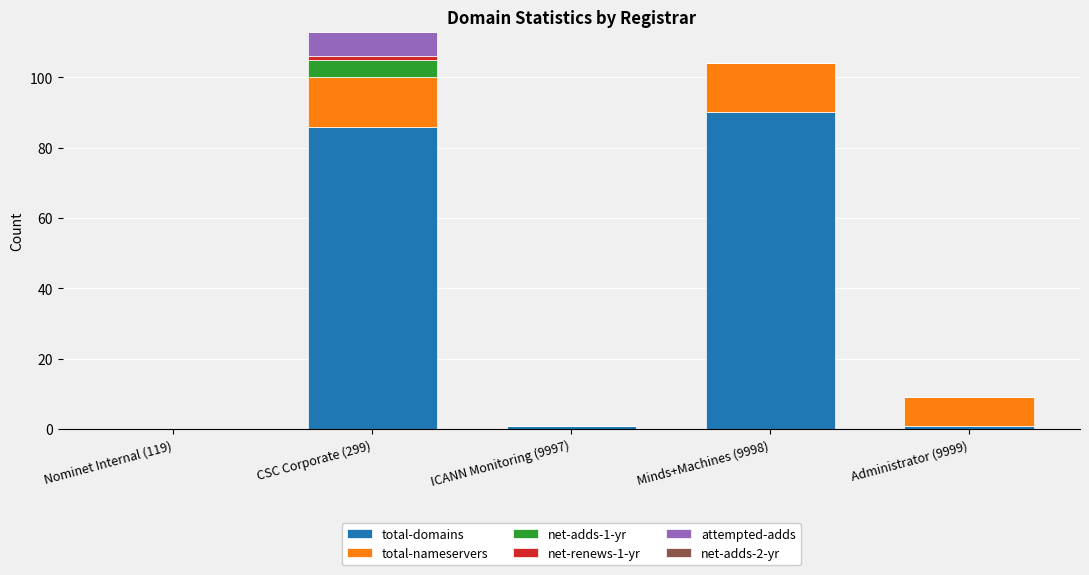

Is it true that total-domains equals 0 at Nominet Internal (119)?

True